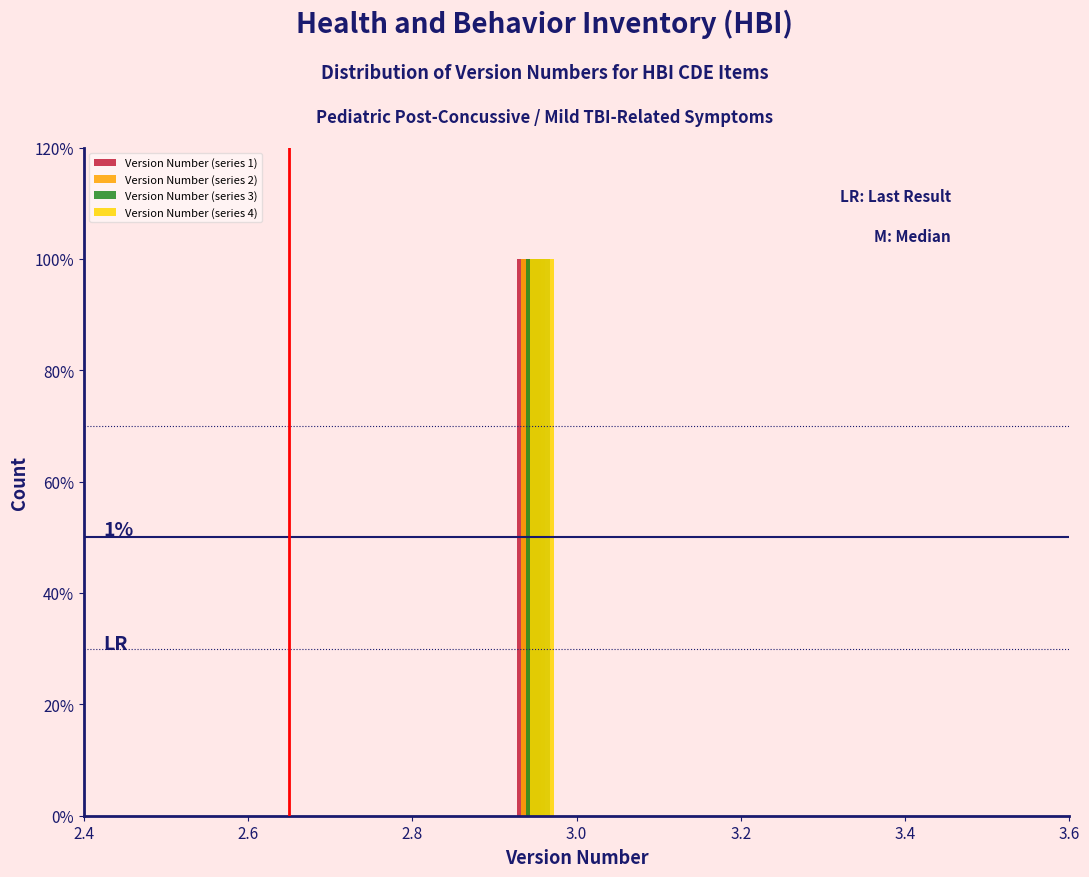

In the Version Number (series 1) series, which range on the x-axis has the tallest bar?

2.9 to 3.0